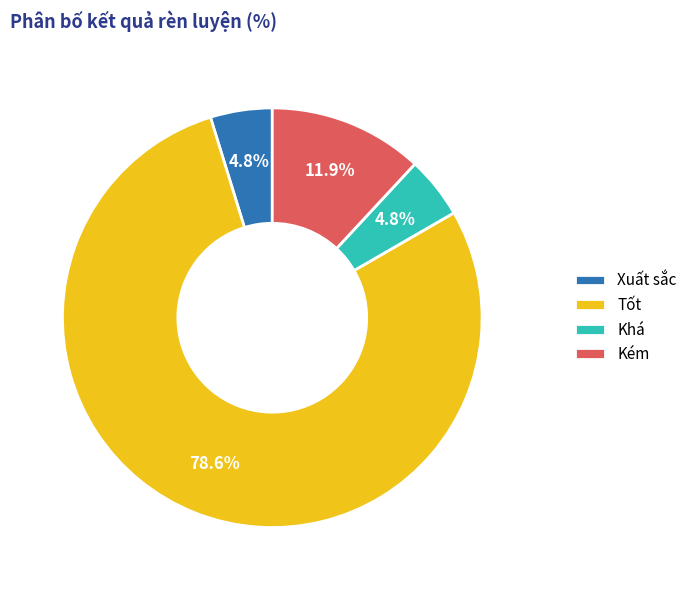

What percentage is the Xuất sắc slice, to the nearest percent?

5%